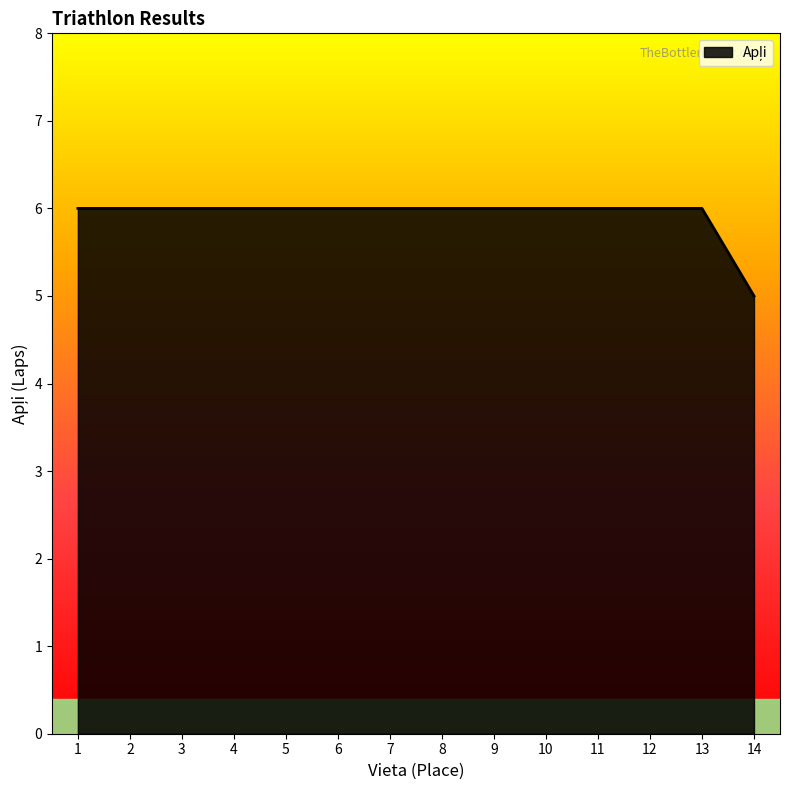

Approximately how many times larger is the value at 8 compared to 14?

1.2